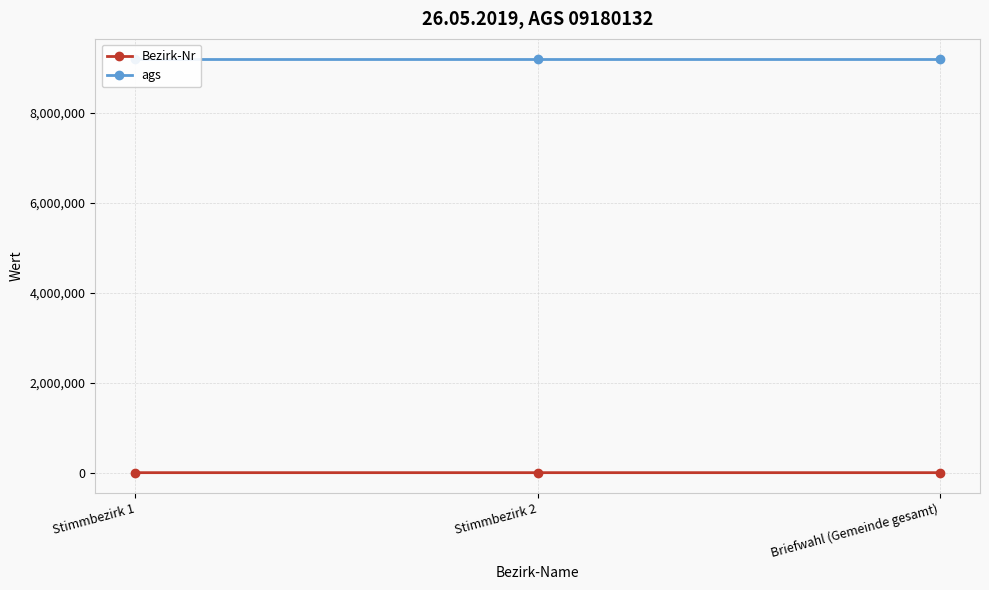

What is the value of the ags point at the 2nd from the left?

9180132